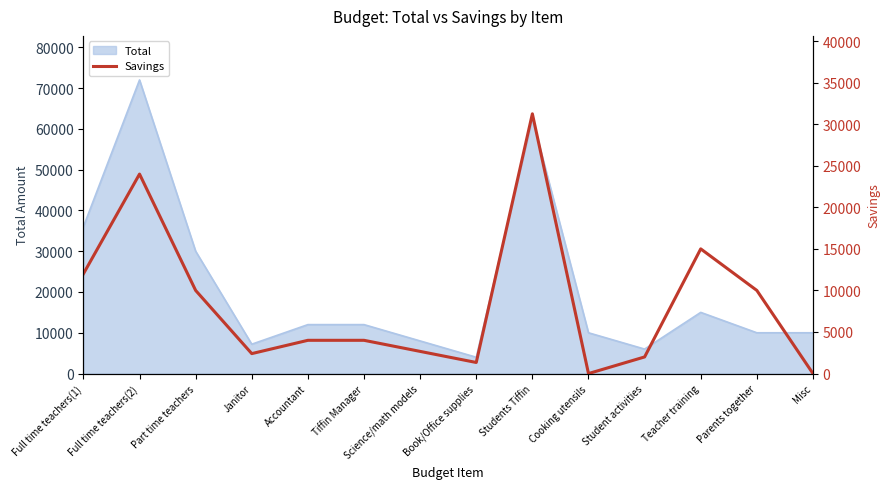

At which category does the data reach its first local valley?

Janitor